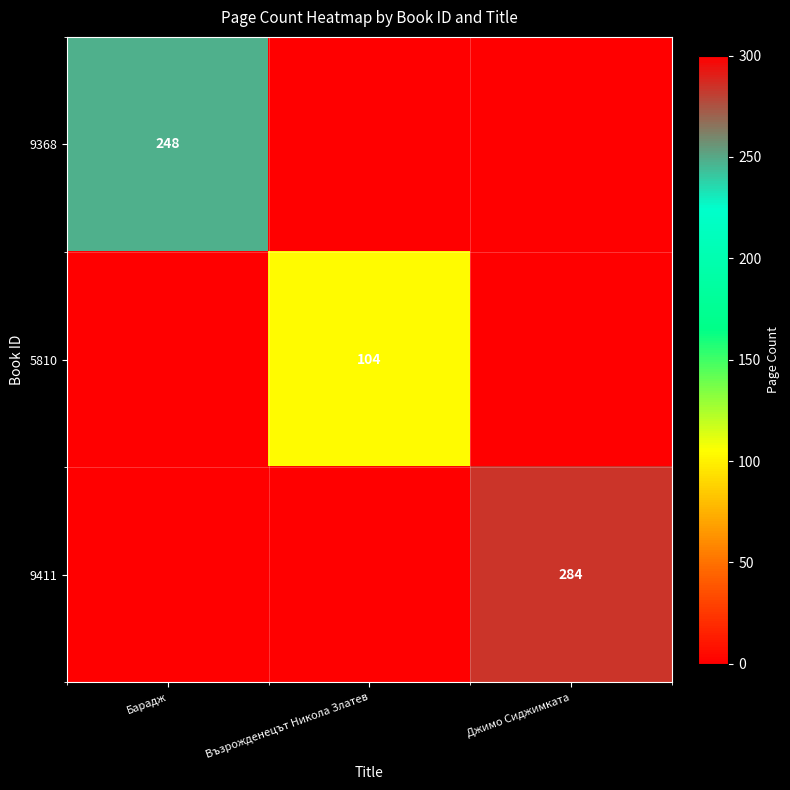

Is the value of 9368 at Барадж greater than the value of 9411 at Джимо Сиджимката?

No